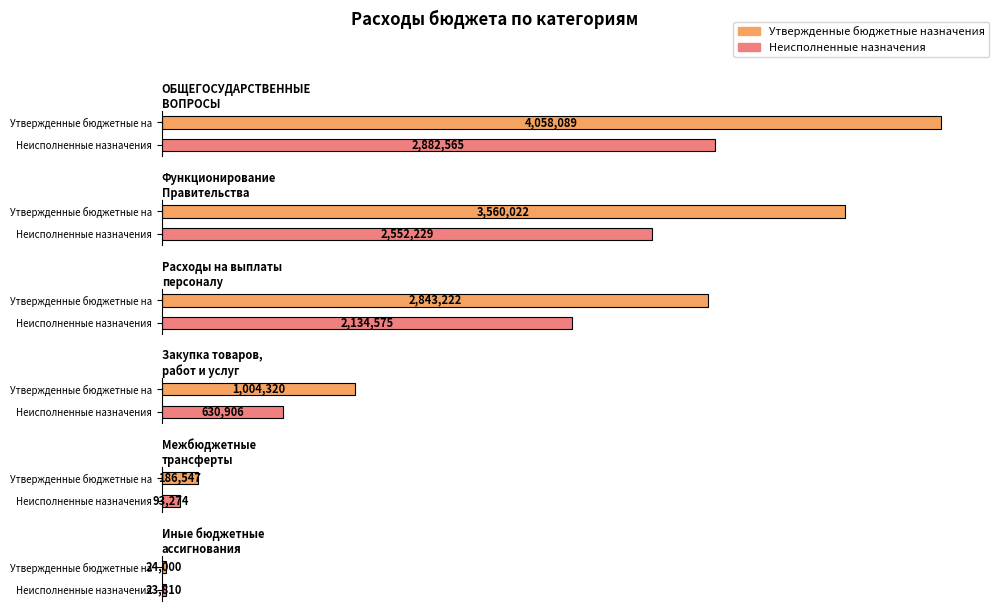

Is it true that Неисполненные назначения equals 2134574.8 at Расходы на выплаты
персоналу?

True